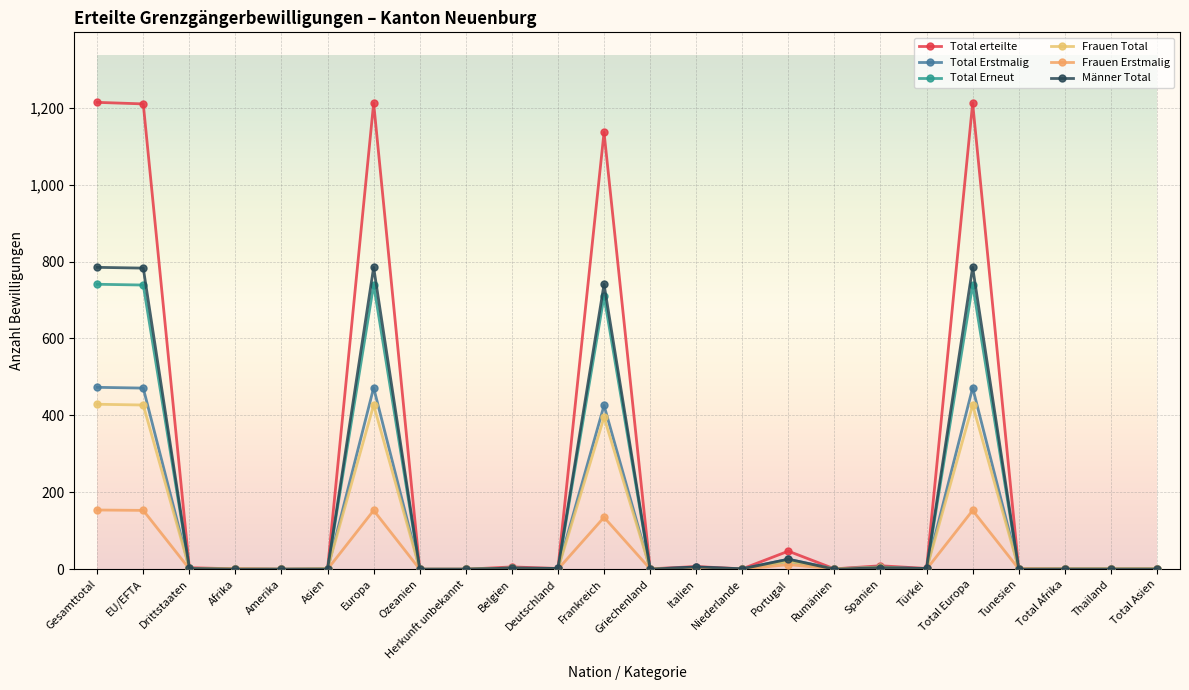

What value does the Männer Total series have at EU/EFTA, to the nearest 100?

800